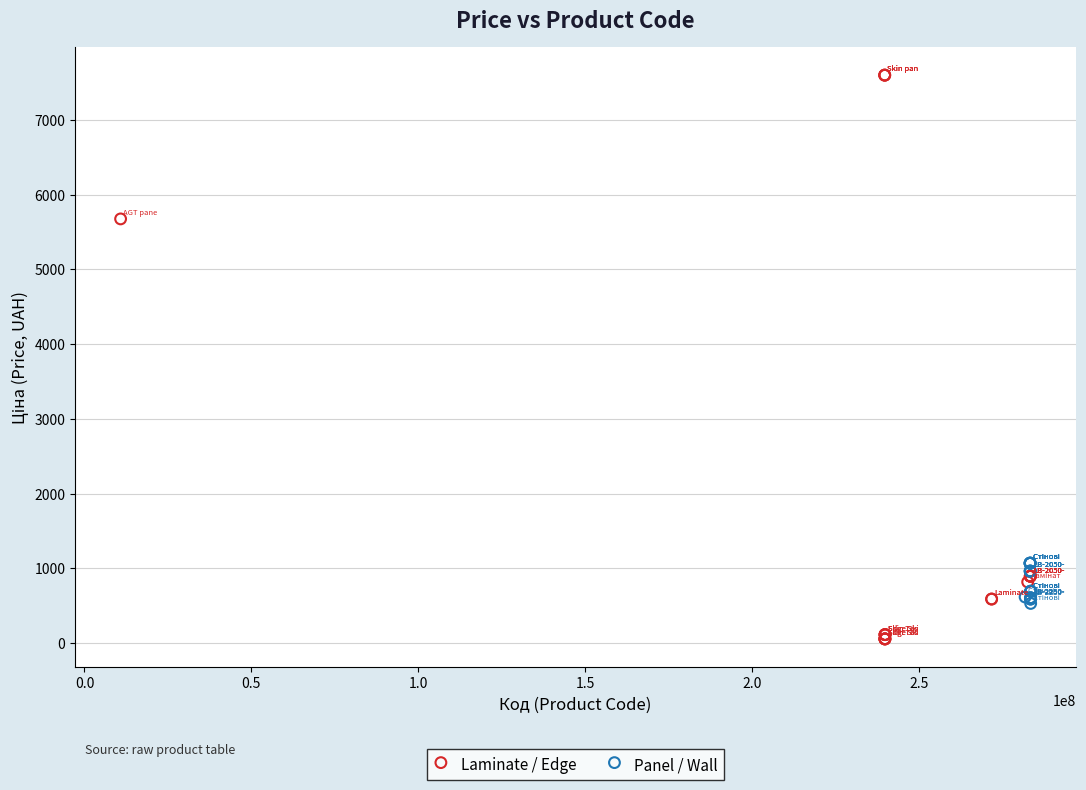

What are all the series names shown in the legend?

Laminate / Edge, Panel / Wall